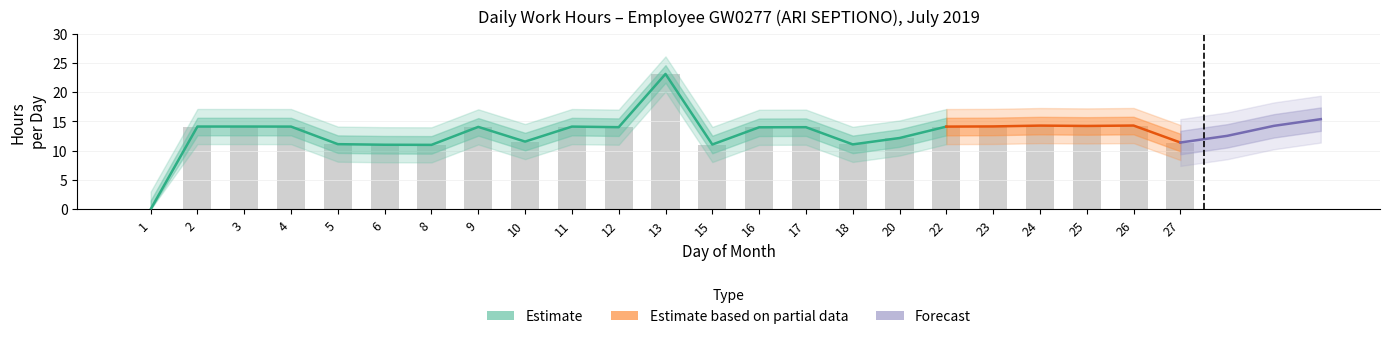

What is the ratio of the value at 24 to the value at 25?

1.0